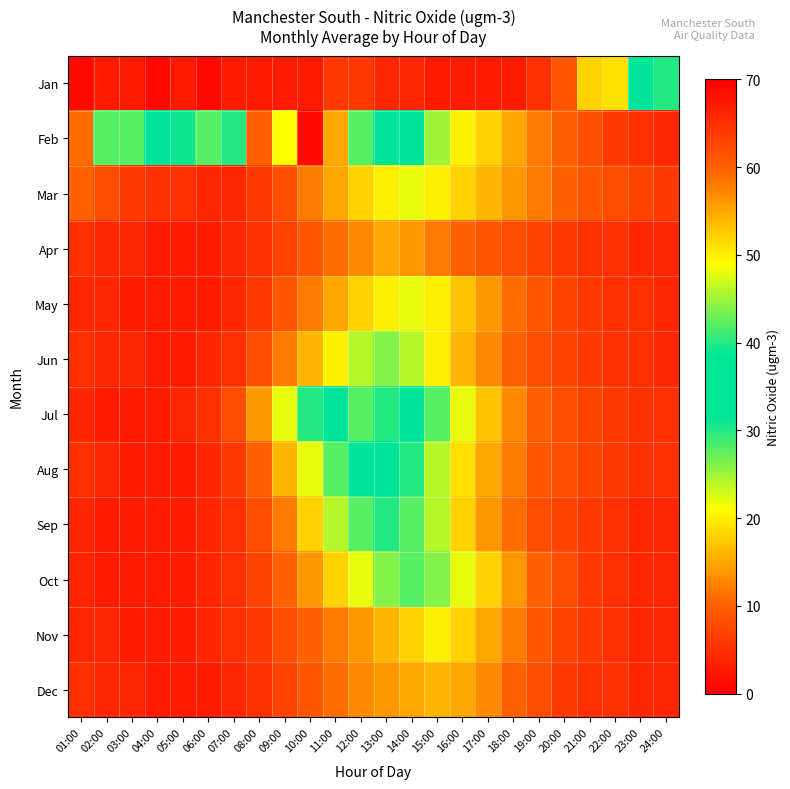

At which category is the sum across all series the highest?

13:00